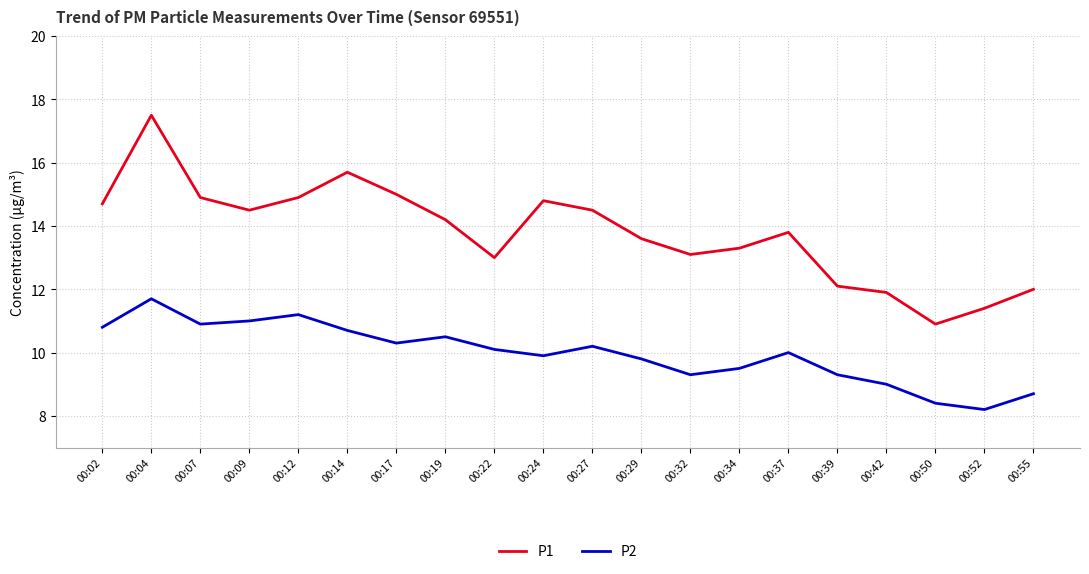

What is the total value across all series at 00:39?

21.4